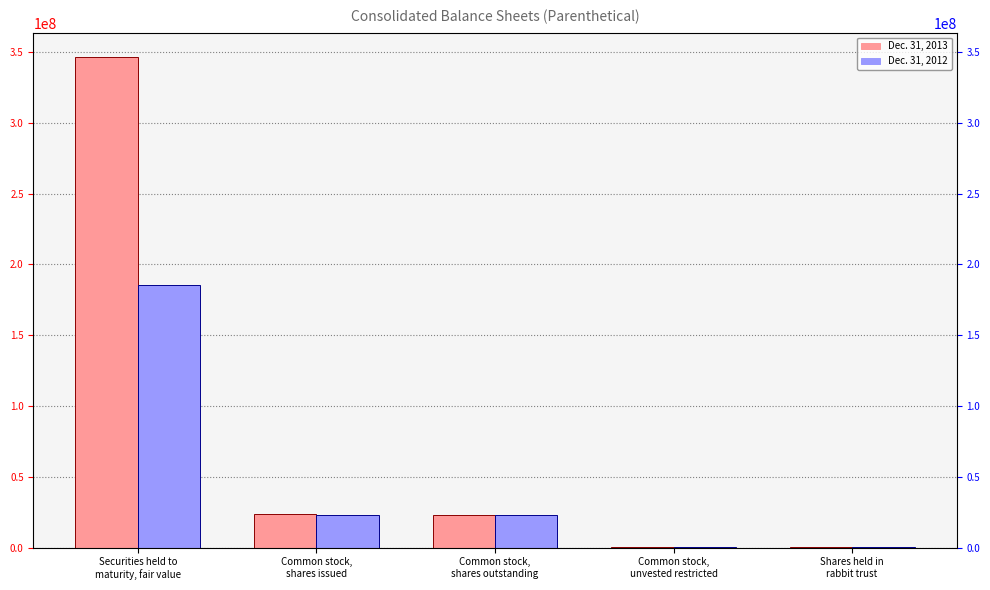

What is the sum of all Dec. 31, 2012 values?

231815956